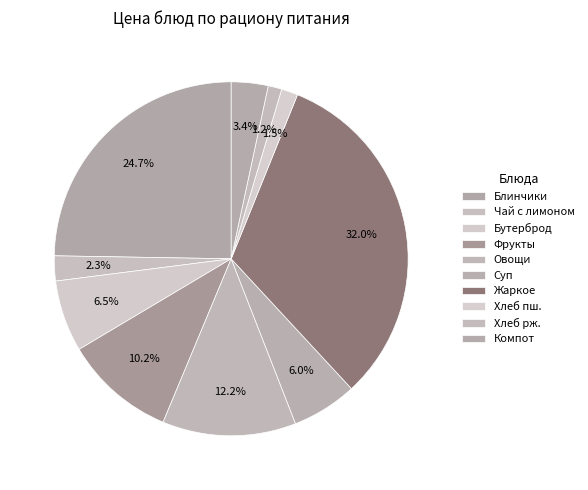

Is there any slice that represents more than half of the pie?

No